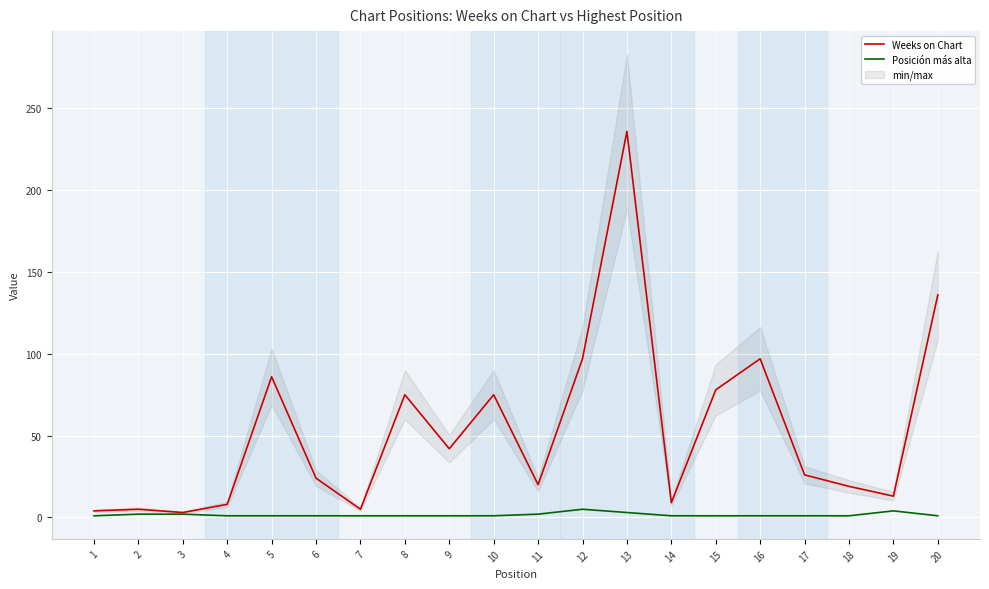

Rank the series at 16 from highest to lowest value.

Weeks on Chart, Posición más alta